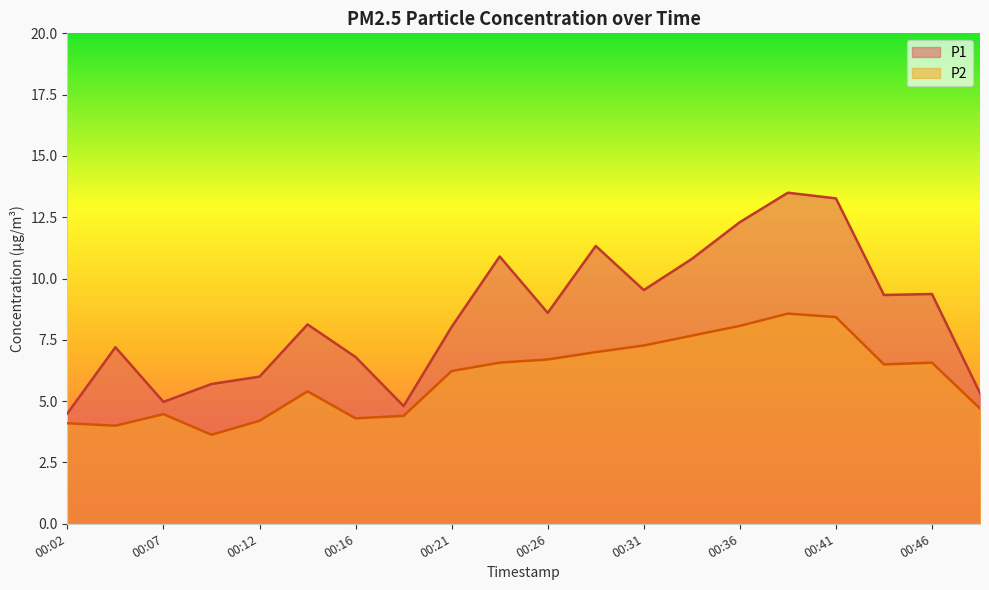

Rank the series at 00:39 from highest to lowest value.

P1, P2